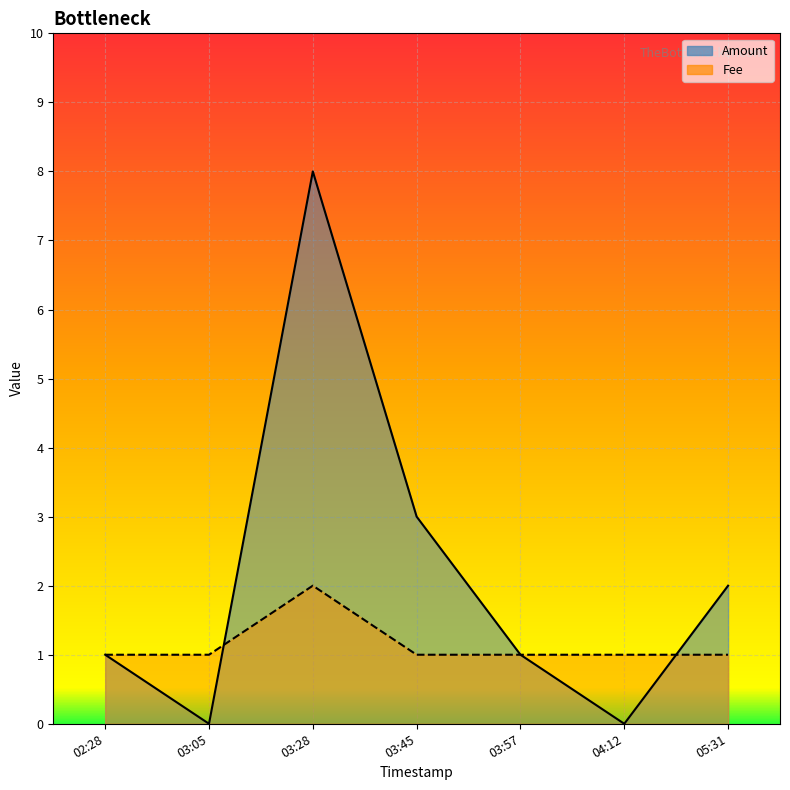

The Fee series shows 1 at 03:45. True or false?

True